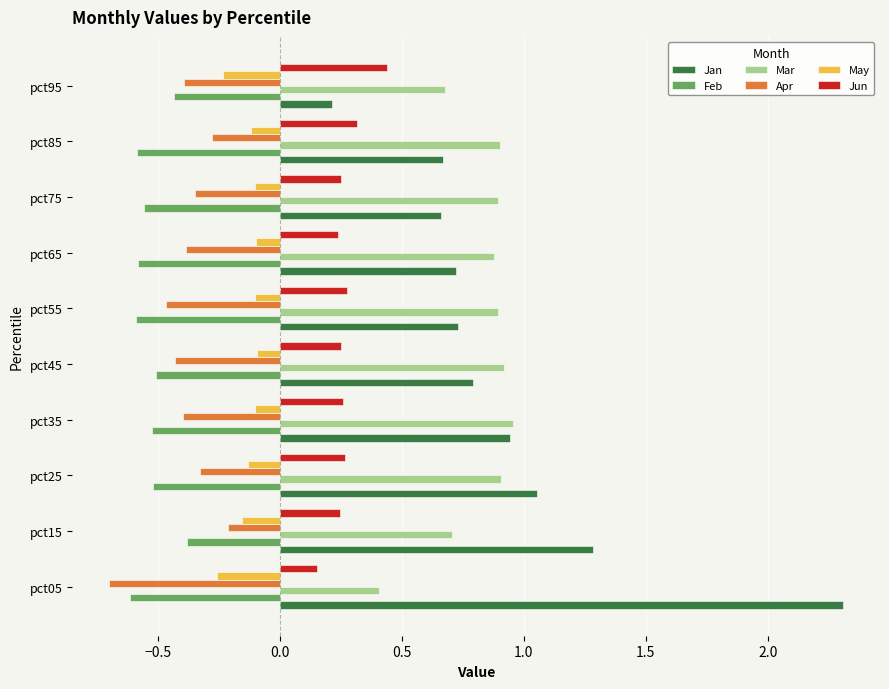

The value of Jun at pct05 is 0.3. True or false?

False